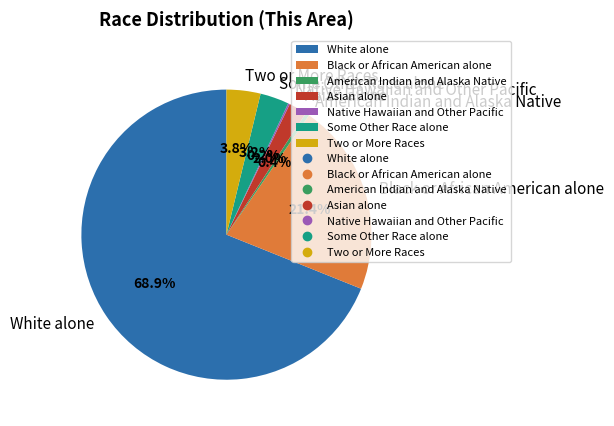

What percentage is the Asian alone slice, to the nearest percent?

2%